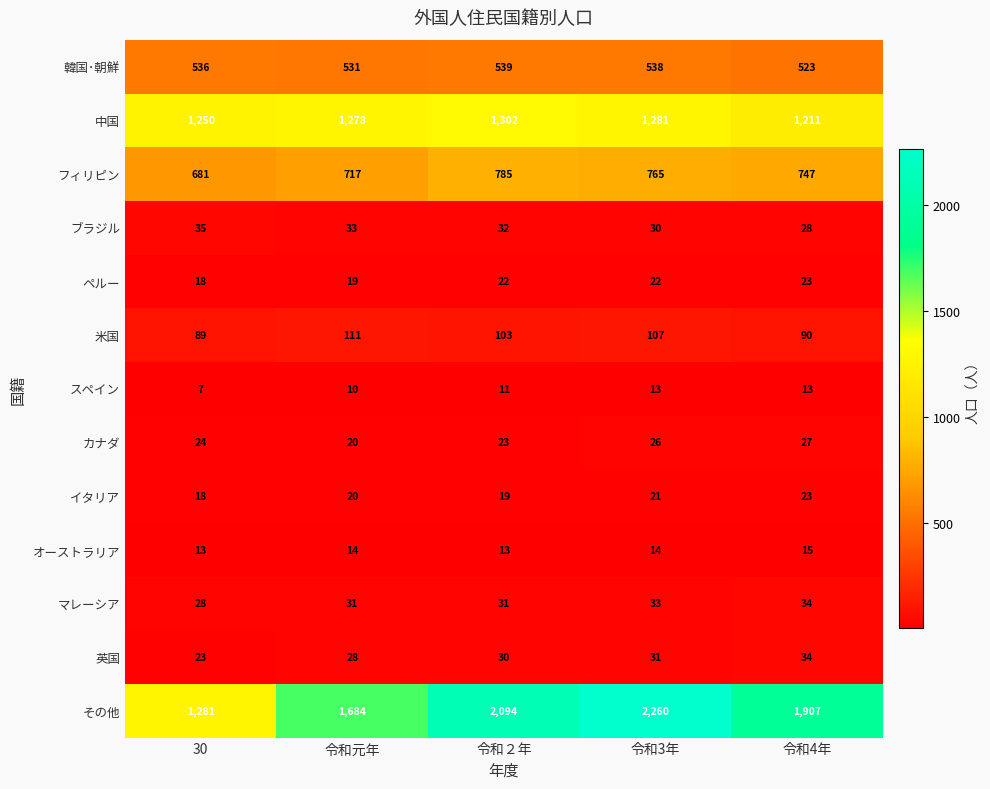

What is the sum of the イタリア values at 令和4年 and 令和元年?

43